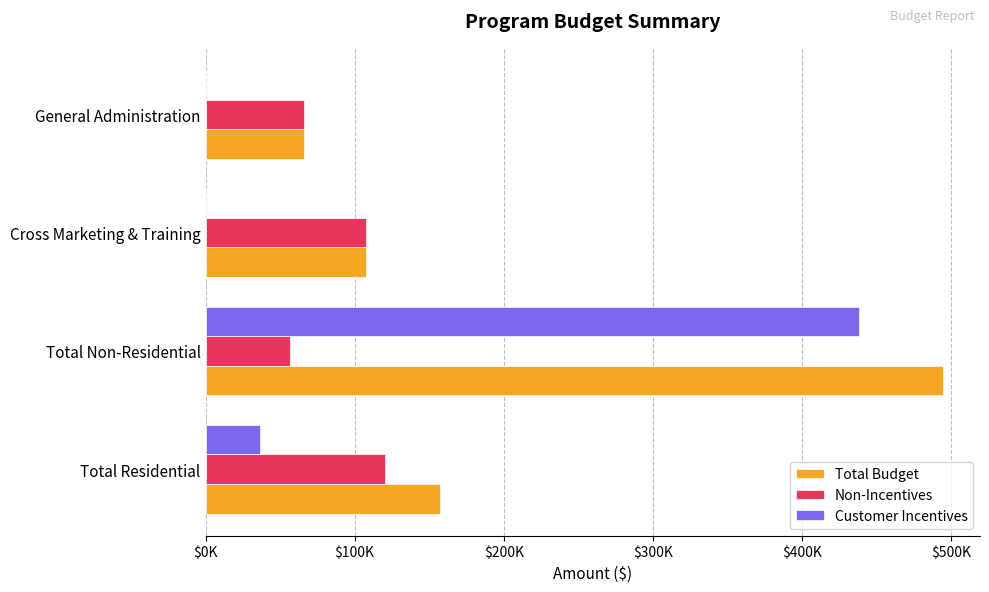

What are all the series names shown in the legend?

Total Budget, Non-Incentives, Customer Incentives